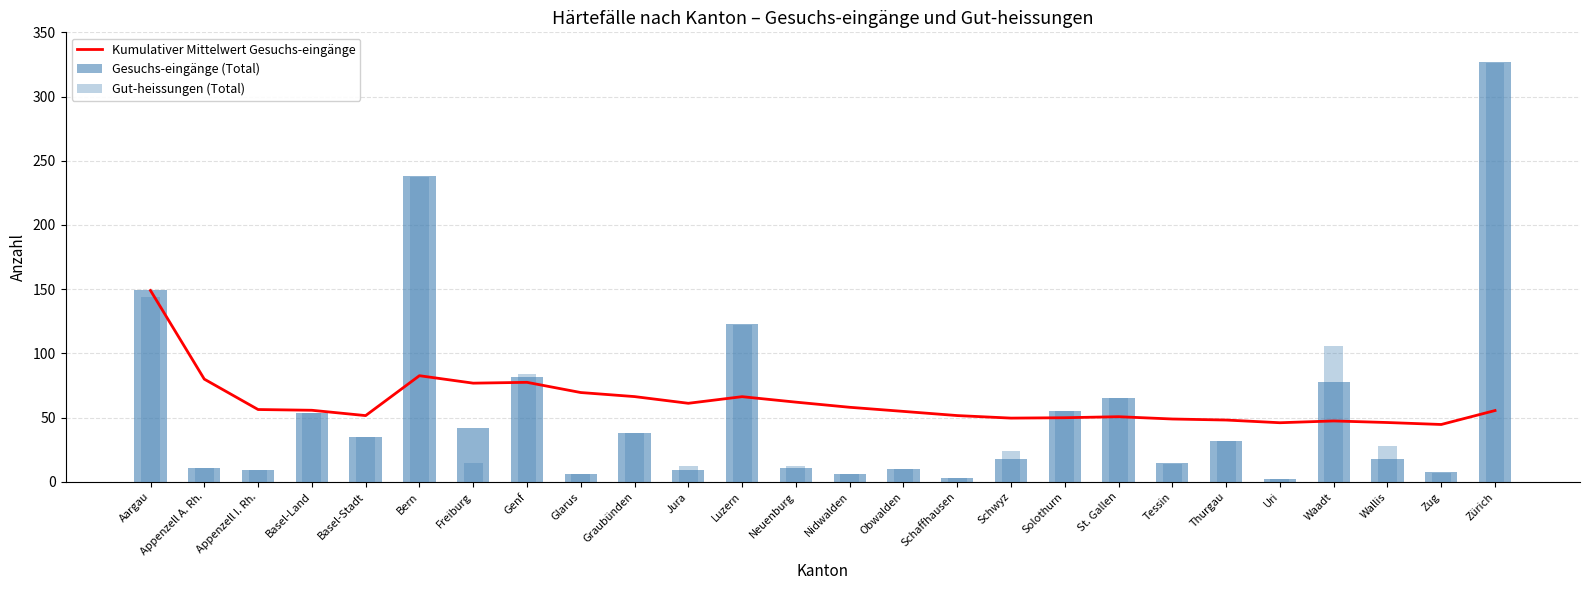

Are the bars horizontal?

No